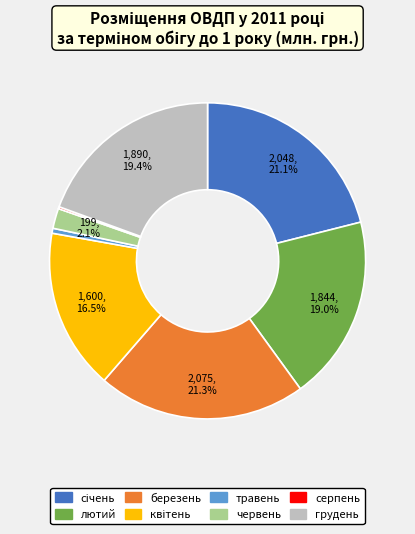

Is червень the majority of the pie?

No